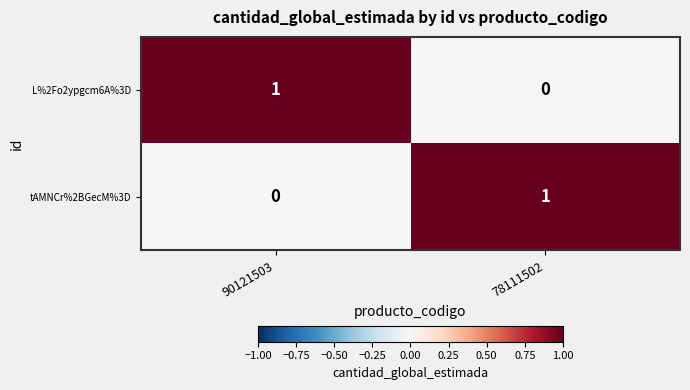

At 78111502, list the series in order from smallest to largest.

L%2Fo2ypgcm6A%3D, tAMNCr%2BGecM%3D